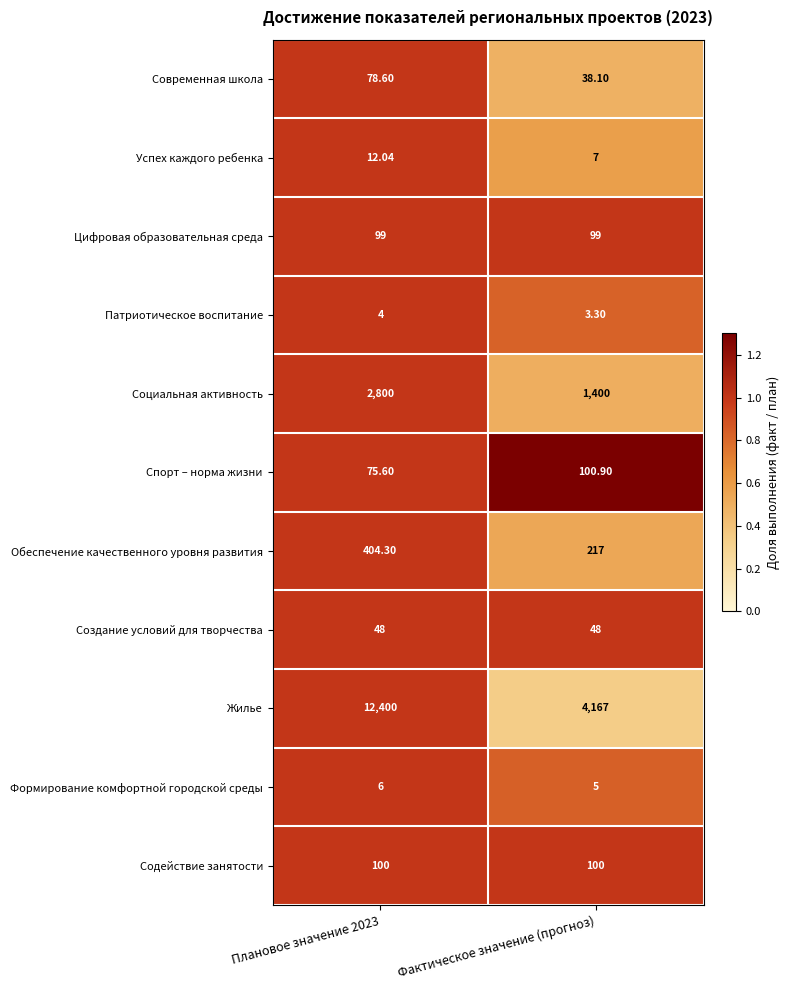

Between Плановое значение 2023 and Фактическое значение (прогноз), which series saw the biggest shift?

Жилье